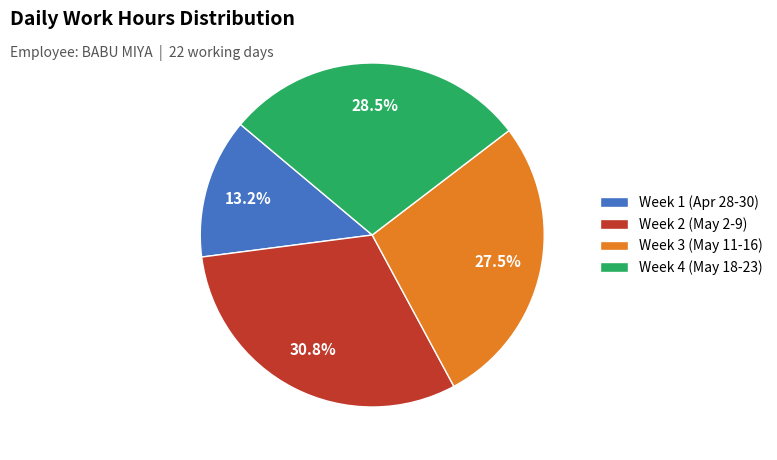

What portion of the pie excludes Week 2 (May 2-9)?

69.2%